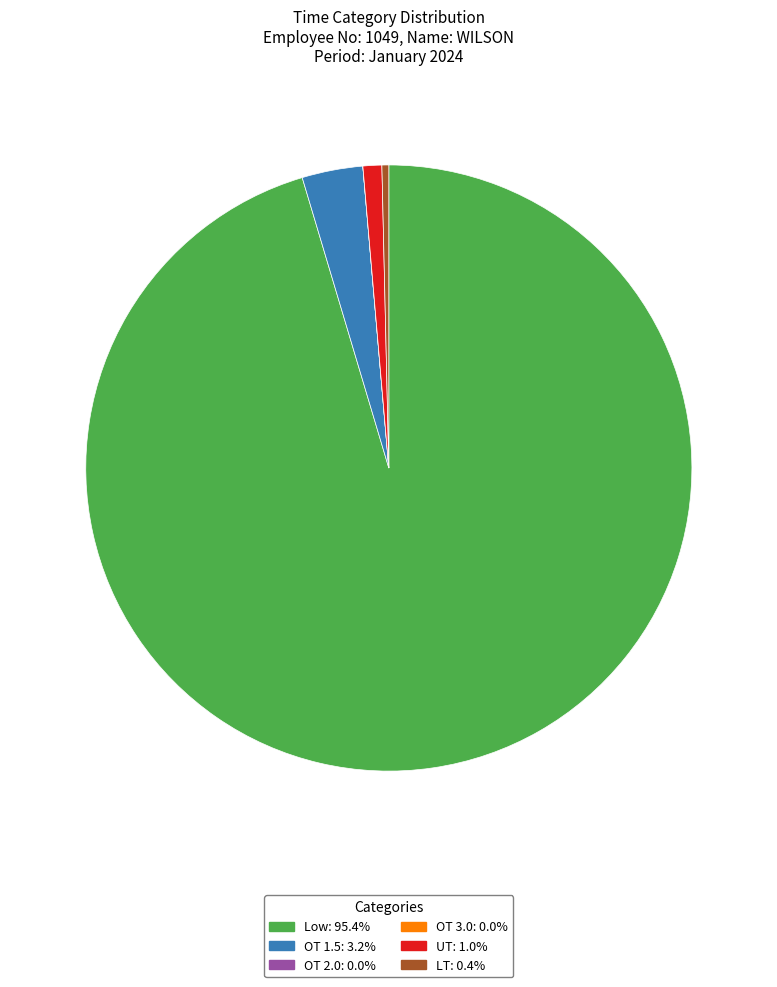

Is it true that LT is 0% of the pie?

True